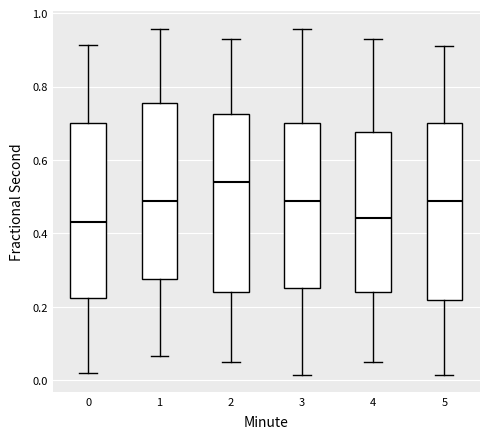

Reading left to right, read every box against the y-axis: the position of its median line, the range the box covers, and the ends of its whiskers. The values are not printed on the chart, so give them approximately, as read against the axis.

0: median 0.44, box 0.22 to 0.70, whiskers 0.02 to 0.92
1: median 0.48, box 0.28 to 0.76, whiskers 0.06 to 0.96
2: median 0.54, box 0.24 to 0.72, whiskers 0.06 to 0.92
3: median 0.48, box 0.26 to 0.70, whiskers 0.02 to 0.96
4: median 0.44, box 0.24 to 0.68, whiskers 0.06 to 0.92
5: median 0.48, box 0.22 to 0.70, whiskers 0.02 to 0.92